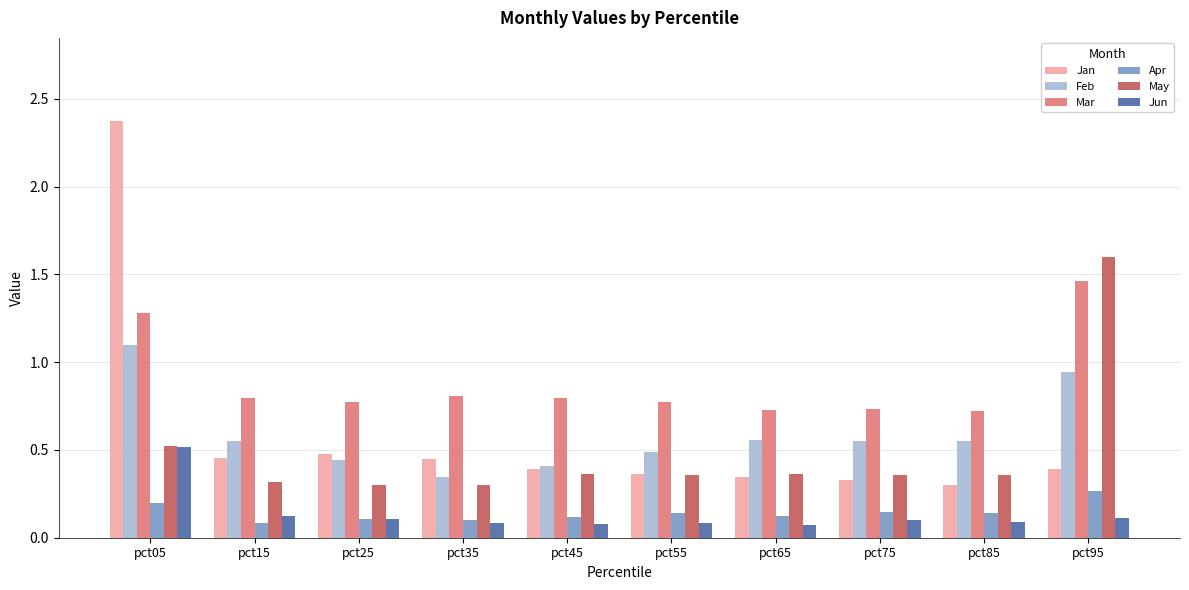

Does the chart contain any negative values?

No